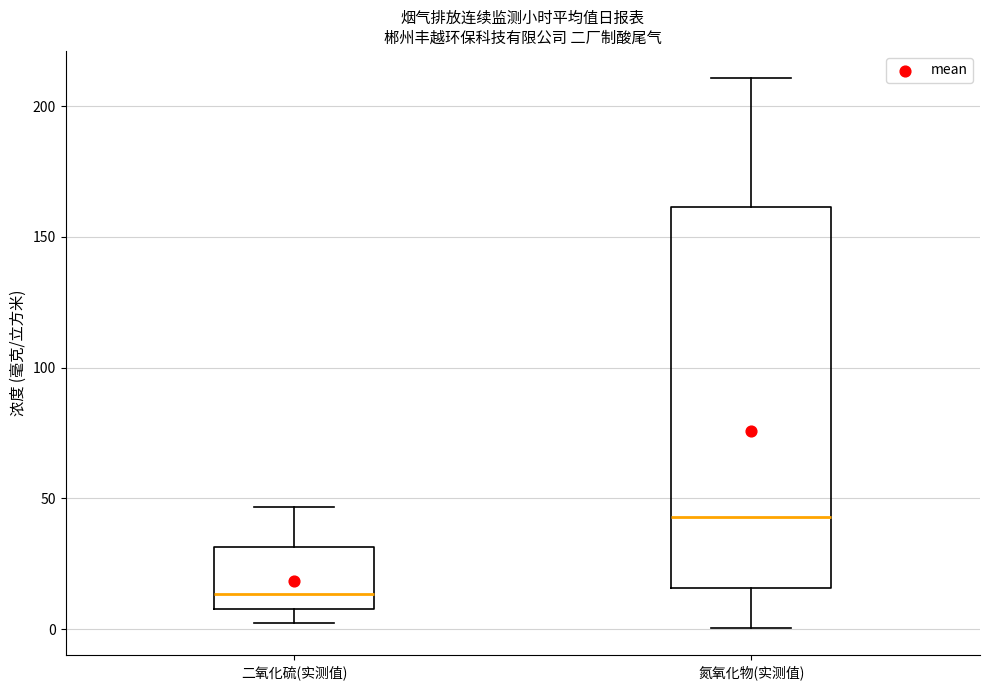

Reading left to right, transcribe this box plot: for each box, give where its median line is, the range the box spans, and where its two whiskers end, as read against the y-axis. The values are not printed on the chart, so give them approximately, as read against the axis.

二氧化硫(实测值): median 15, box 10 to 30, whiskers 0 to 45
氮氧化物(实测值): median 45, box 15 to 160, whiskers 0 to 210